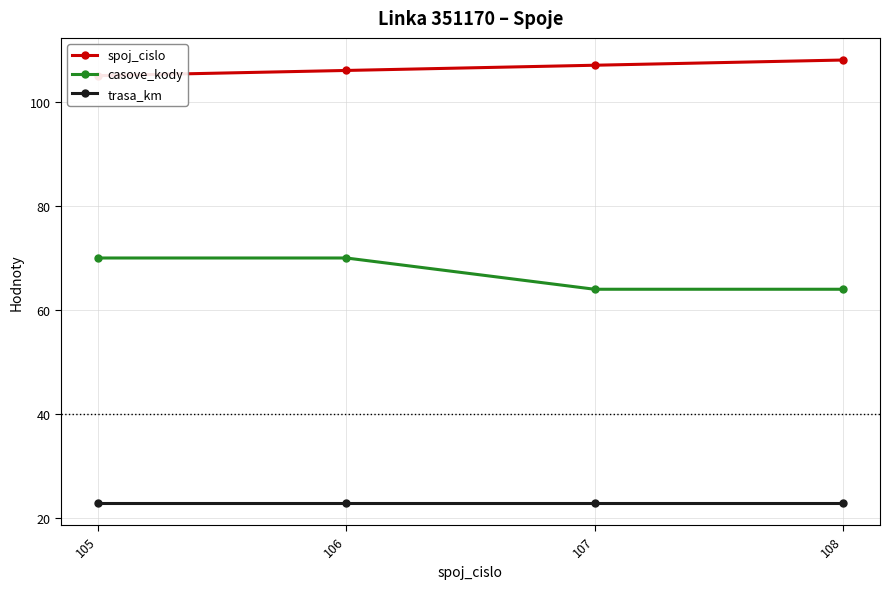

Which series has the largest total across all categories?

spoj_cislo